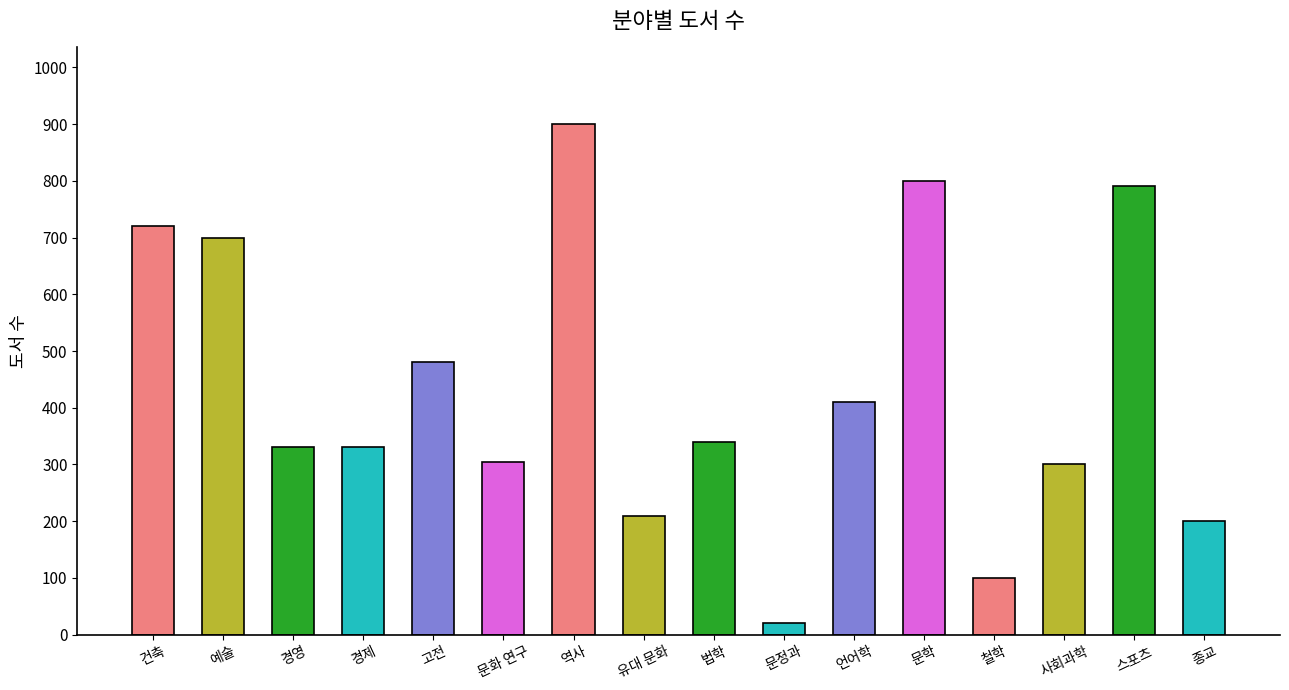

Where is the data nearest to the value 460?

고전